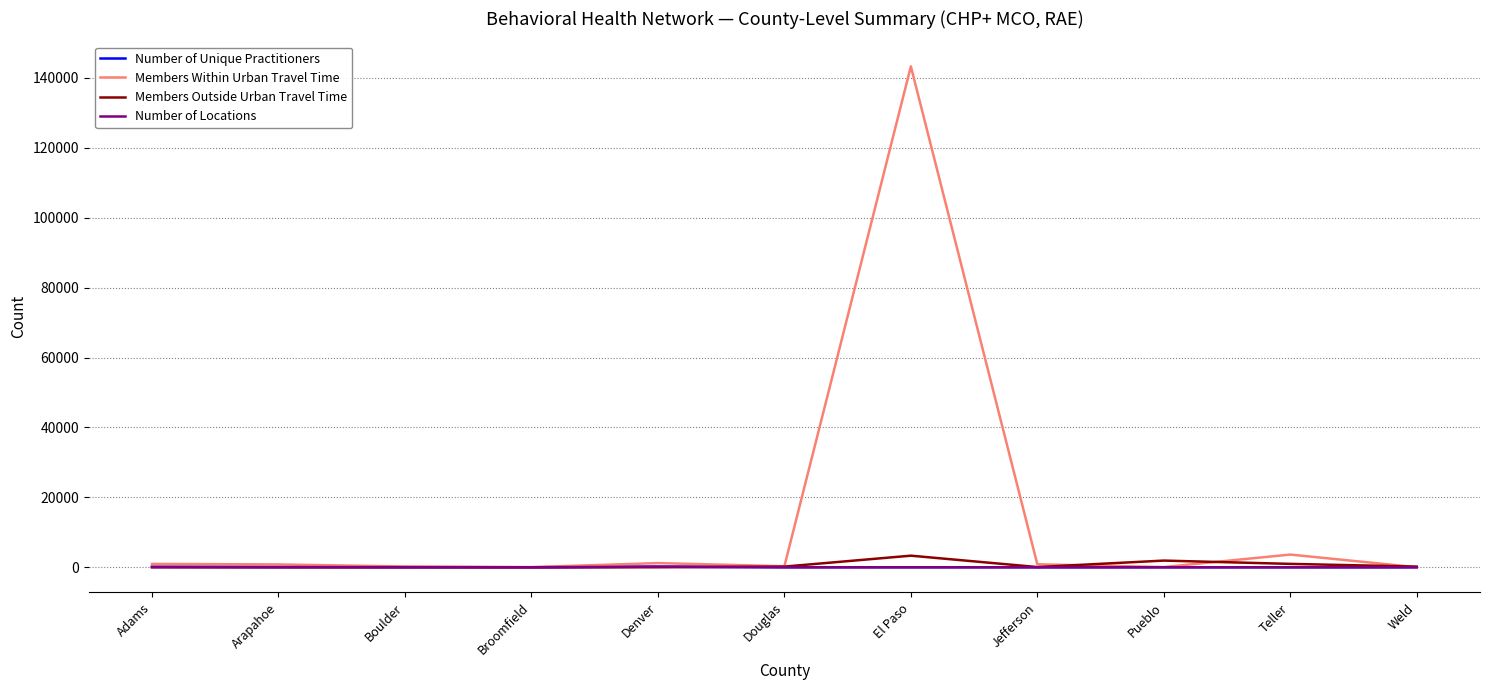

The Number of Unique Practitioners series shows 0 at Douglas. True or false?

True